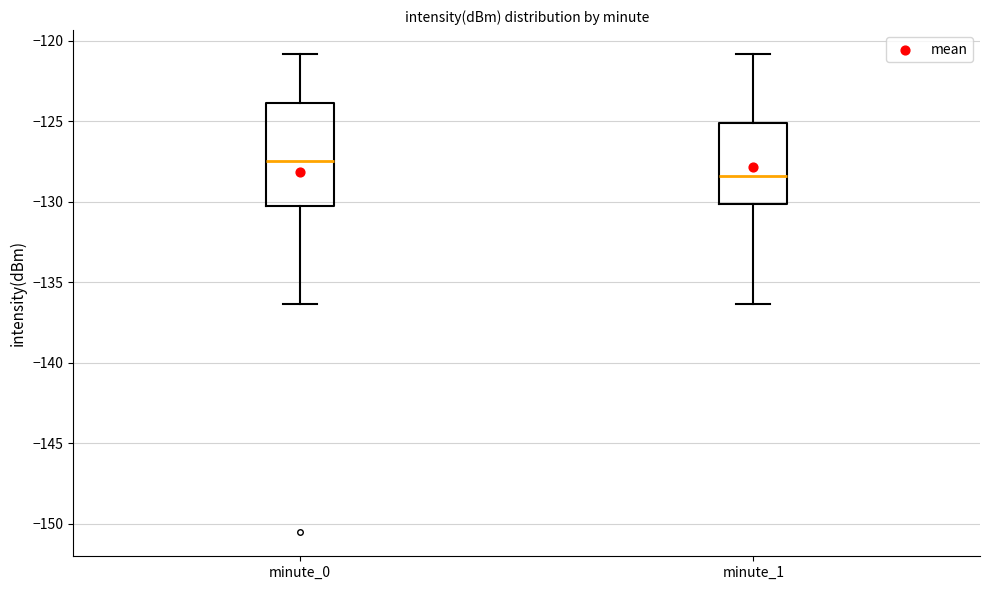

Where does the upper whisker of the box for minute_0 end on the y-axis? The values are not printed on the chart, so give them approximately, as read against the axis.

-121.0